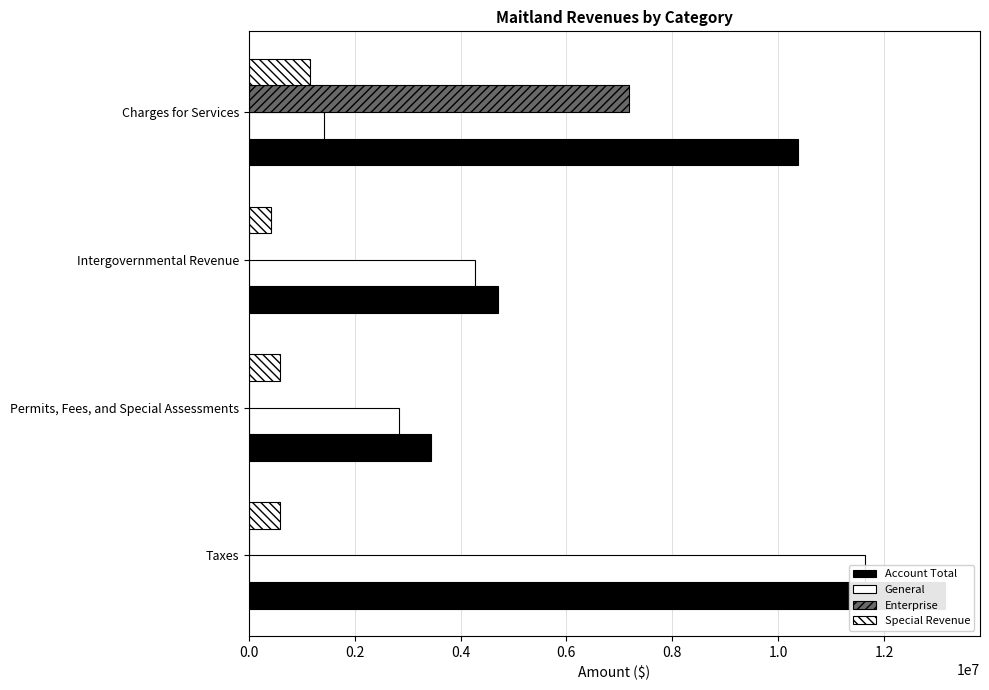

Which series has the largest total across all categories?

Account Total